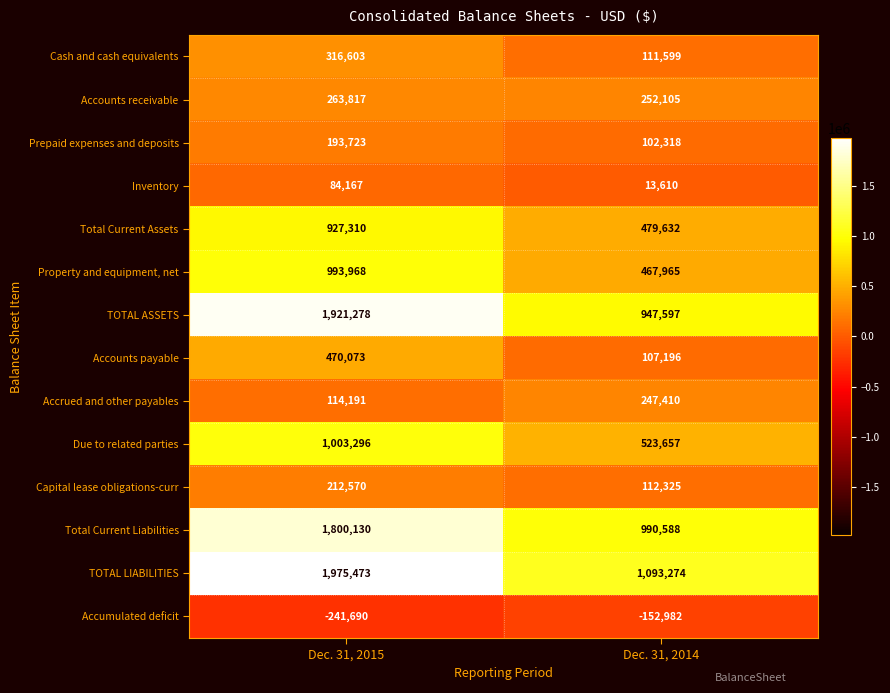

What is the approximate value of Total Current Liabilities at Dec. 31, 2015, to the nearest 50?

1800150